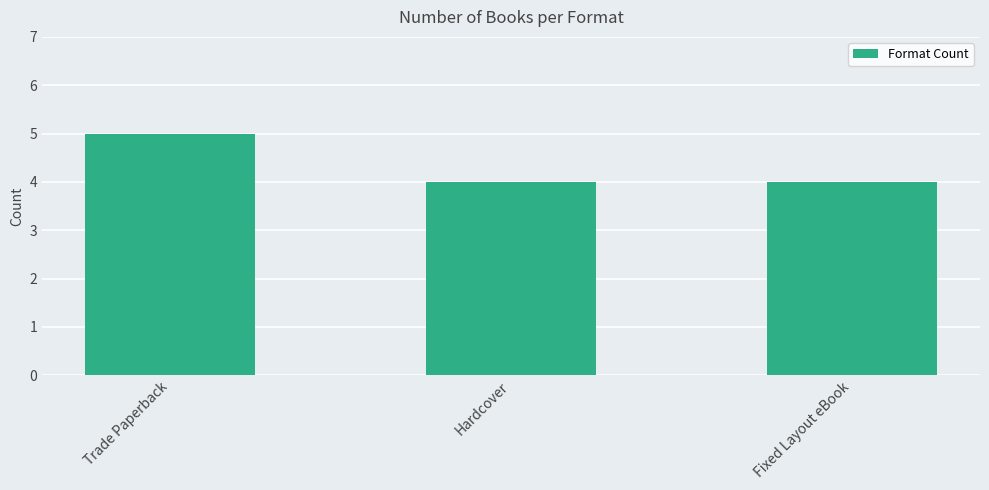

Is it true that the value at Hardcover is 4?

True